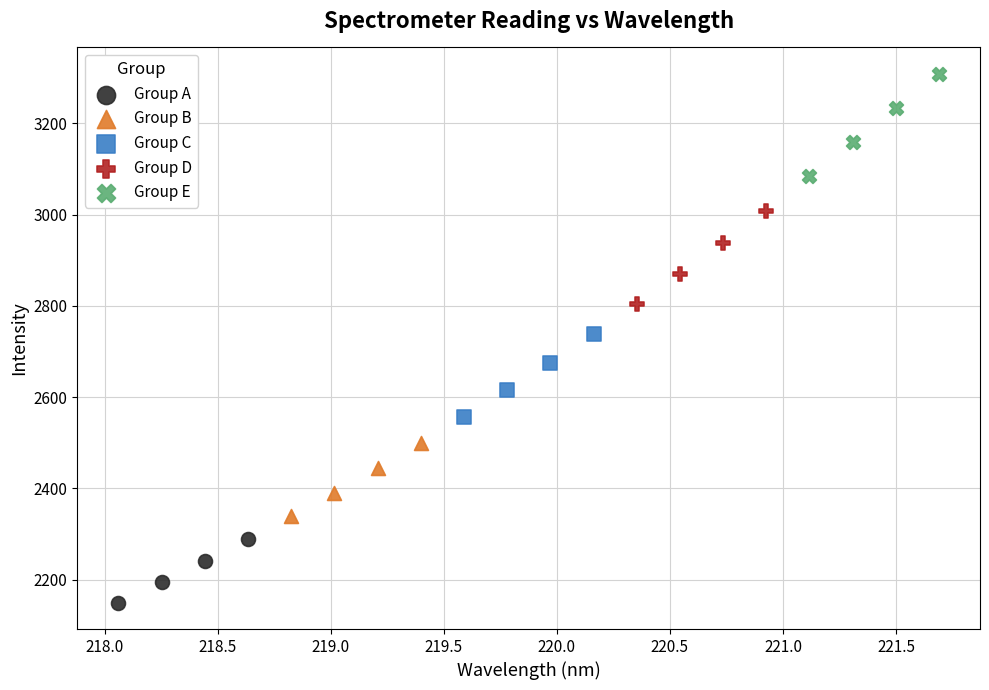

What are all the series names shown in the legend?

Group A, Group B, Group C, Group D, Group E